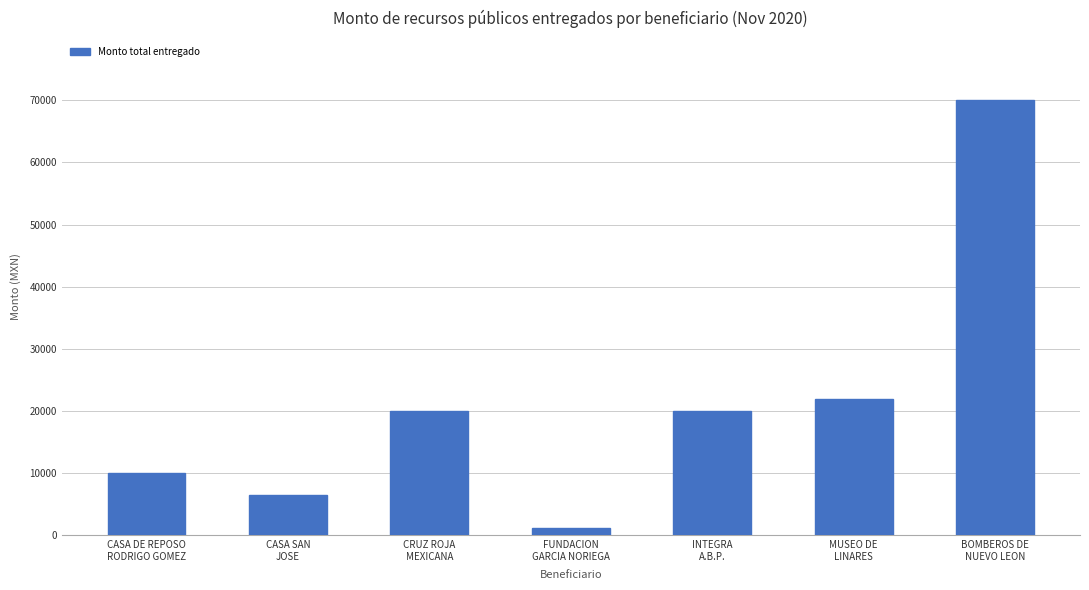

Which category has the highest value across all series?

BOMBEROS DE
NUEVO LEON